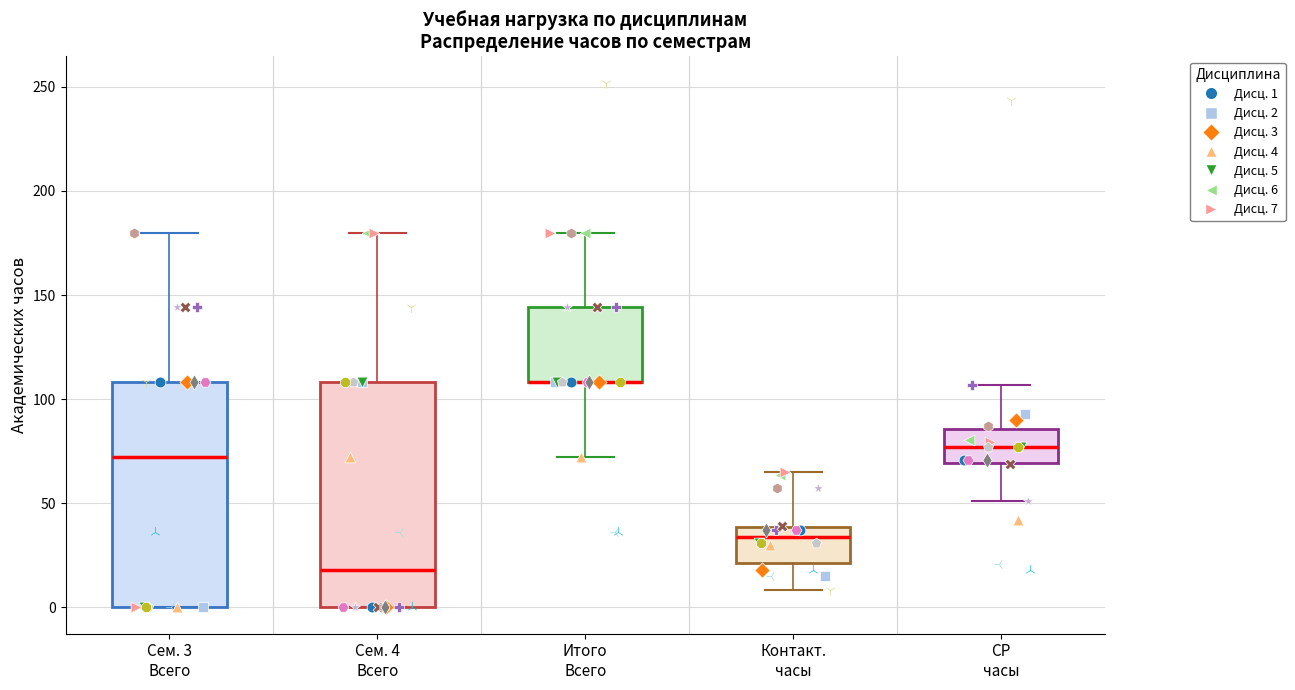

Reading left to right, transcribe this box plot: for each box, give where its median line is, the range the box spans, and where its two whiskers end, as read against the y-axis. The values are not printed on the chart, so give them approximately, as read against the axis.

Сем. 3 Всего: median 70, box 0 to 110, whiskers 0 to 180
Сем. 4 Всего: median 20, box 0 to 110, whiskers 0 to 180
Итого Всего: median 110 (drawn on the box's lower edge), box 110 to 145, whiskers 70 to 180
Контакт. часы: median 35, box 20 to 40, whiskers 10 to 65
СР часы: median 75, box 70 to 85, whiskers 50 to 105